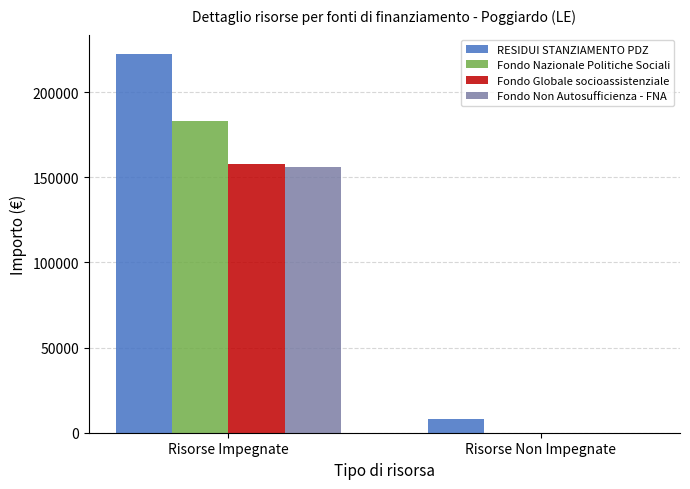

True or false: Fondo Globale socioassistenziale has a value of 226160.9 at Risorse Impegnate.

False